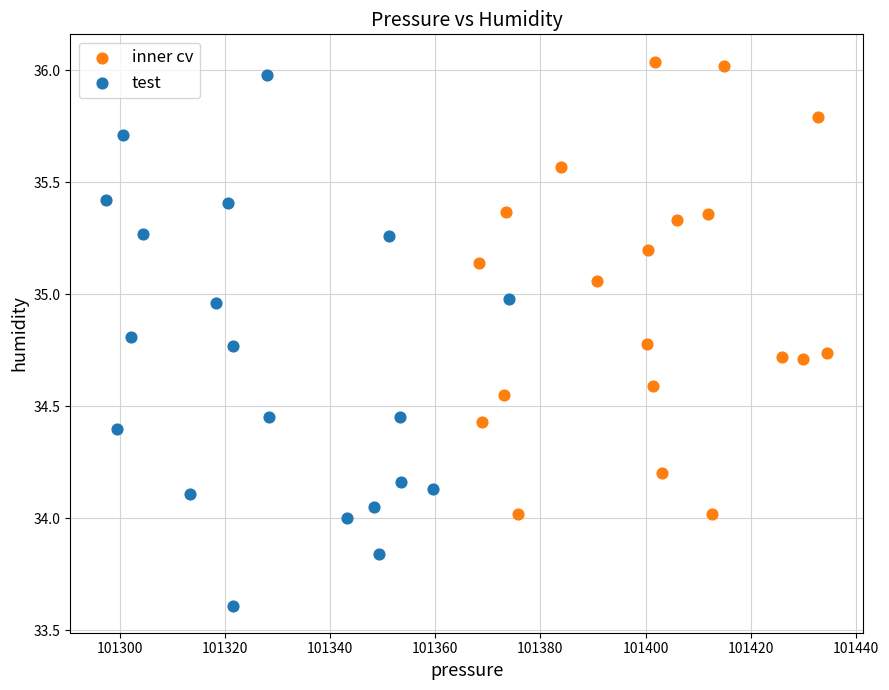

Which series has the widest spread of Y values?

test